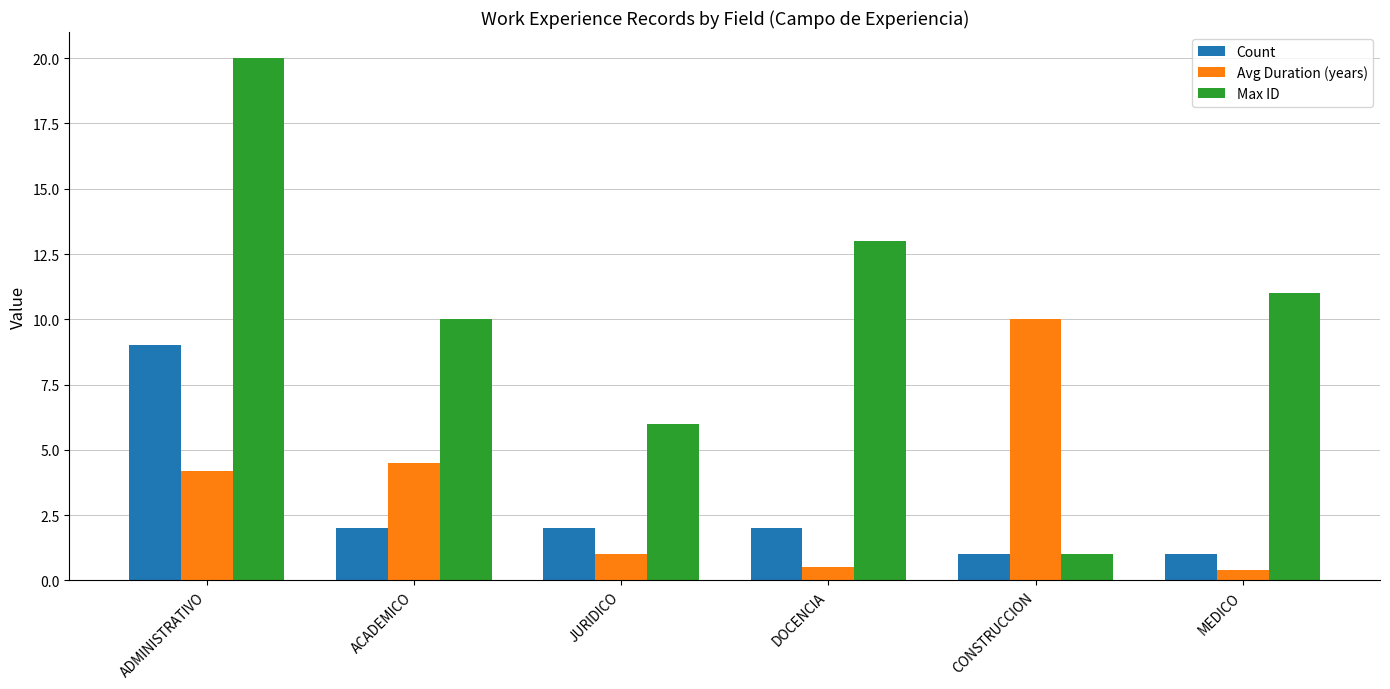

How many data points in Avg Duration (years) are above 4?

3